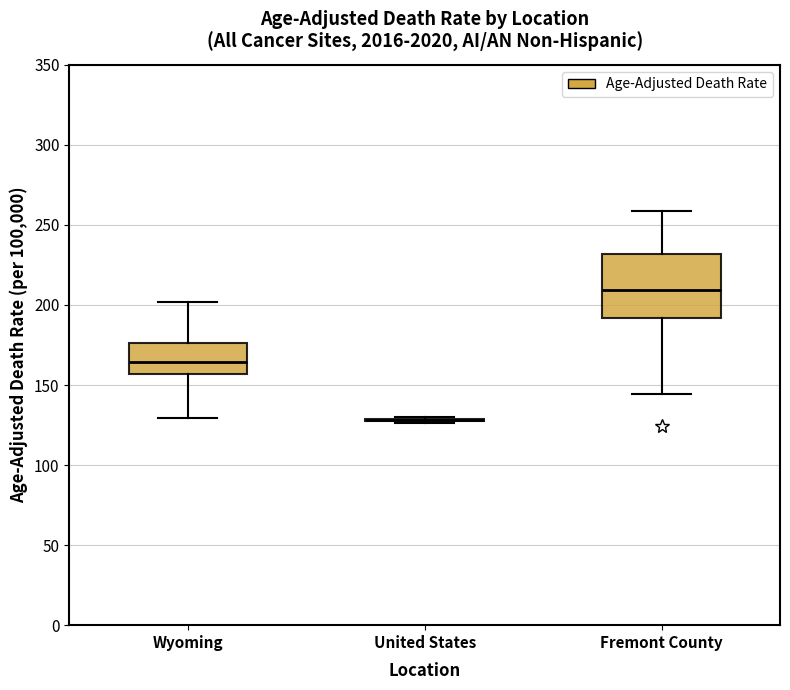

Reading left to right, transcribe this box plot: for each box, give where its median line is, the range the box spans, and where its two whiskers end, as read against the y-axis. The values are not printed on the chart, so give them approximately, as read against the axis.

Wyoming: median 165, box 155 to 175, whiskers 130 to 200
United States: box collapsed to a line at 130, whiskers 125 to 130
Fremont County: median 210, box 190 to 230, whiskers 145 to 260